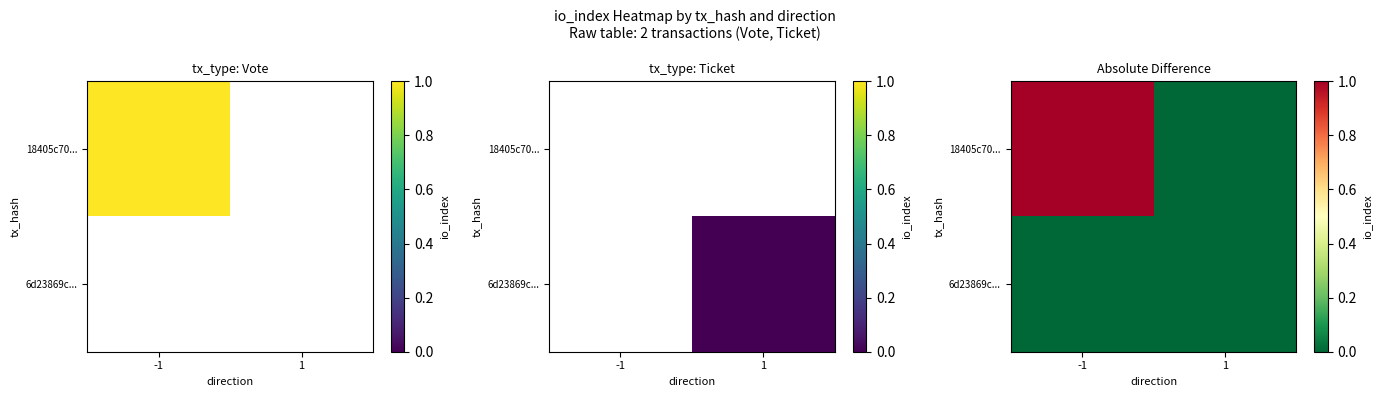

At which category is the sum across all series the highest?

-1